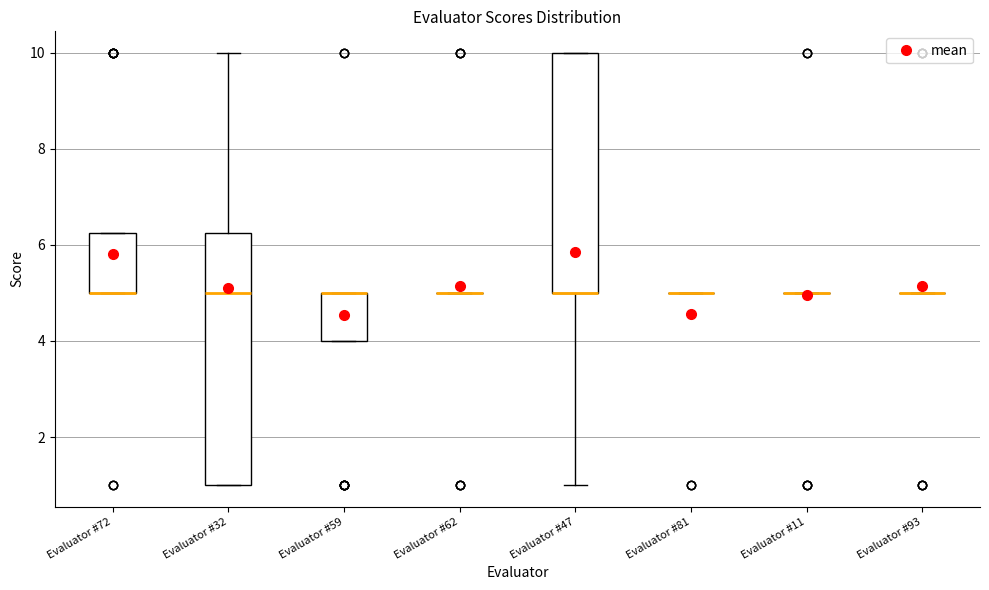

Reading left to right, transcribe this box plot: for each box, give where its median line is, the range the box spans, and where its two whiskers end, as read against the y-axis. The values are not printed on the chart, so give them approximately, as read against the axis.

Evaluator #72: median 5.0 (drawn on the box's lower edge), box 5.0 to 6.2, whiskers 5.0 to 6.2
Evaluator #32: median 5.0, box 1.0 to 6.2, whiskers 1.0 to 10.0
Evaluator #59: median 5.0 (drawn on the box's upper edge), box 4.0 to 5.0, whiskers 4.0 to 5.0
Evaluator #62: box collapsed to a line at 5.0, whiskers 5.0 to 5.0
Evaluator #47: median 5.0 (drawn on the box's lower edge), box 5.0 to 10.0, whiskers 1.0 to 10.0
Evaluator #81: box collapsed to a line at 5.0, whiskers 5.0 to 5.0
Evaluator #11: box collapsed to a line at 5.0, whiskers 5.0 to 5.0
Evaluator #93: box collapsed to a line at 5.0, whiskers 5.0 to 5.0